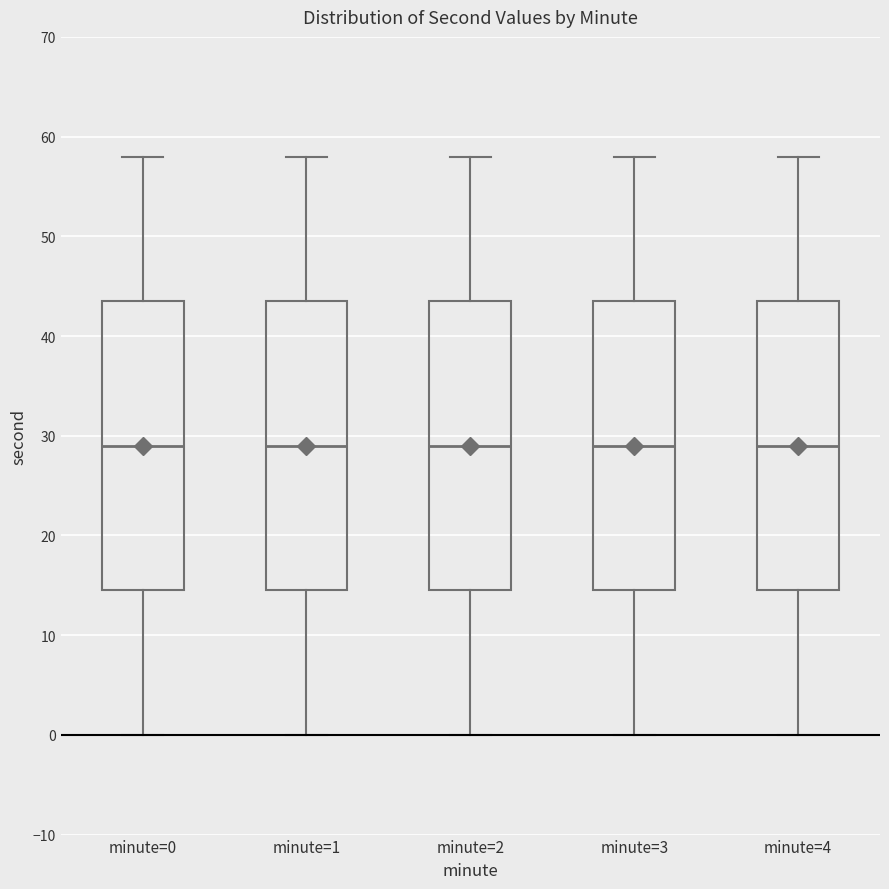

Reading left to right, transcribe this box plot: for each box, give where its median line is, the range the box spans, and where its two whiskers end, as read against the y-axis. The values are not printed on the chart, so give them approximately, as read against the axis.

minute=0: median 29, box 15 to 44, whiskers 0 to 58
minute=1: median 29, box 15 to 44, whiskers 0 to 58
minute=2: median 29, box 15 to 44, whiskers 0 to 58
minute=3: median 29, box 15 to 44, whiskers 0 to 58
minute=4: median 29, box 15 to 44, whiskers 0 to 58